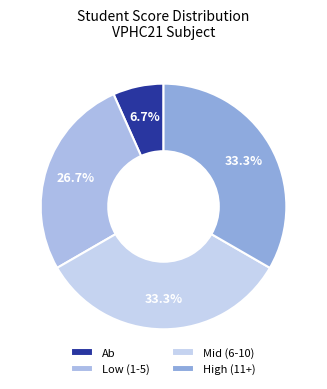

Count the number of slices in the pie.

4